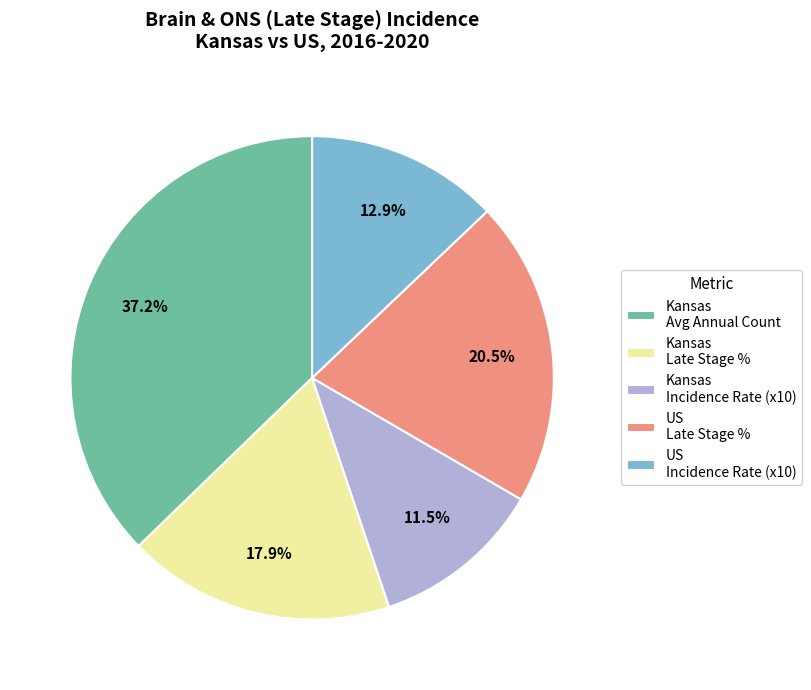

How many segments does this pie chart have?

5